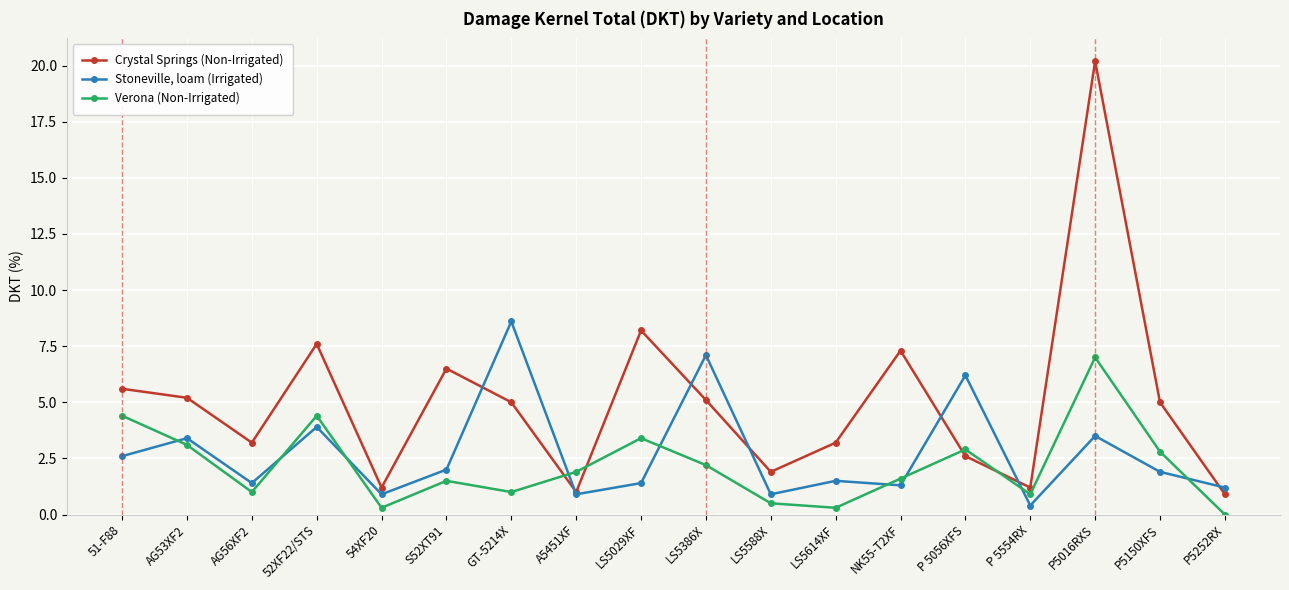

Count the number of categories in the chart.

18